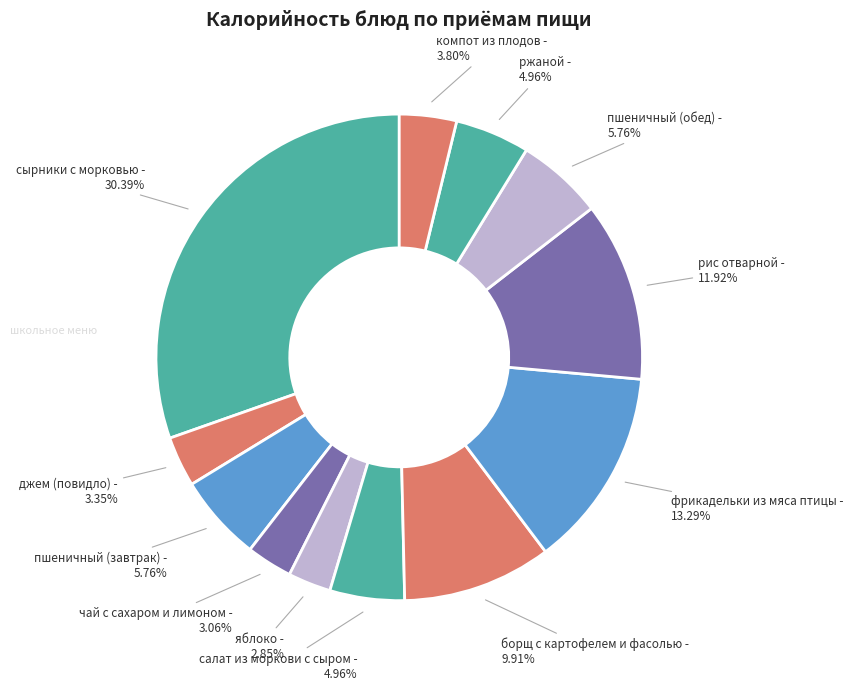

Which slice is the largest?

сырники с морковью